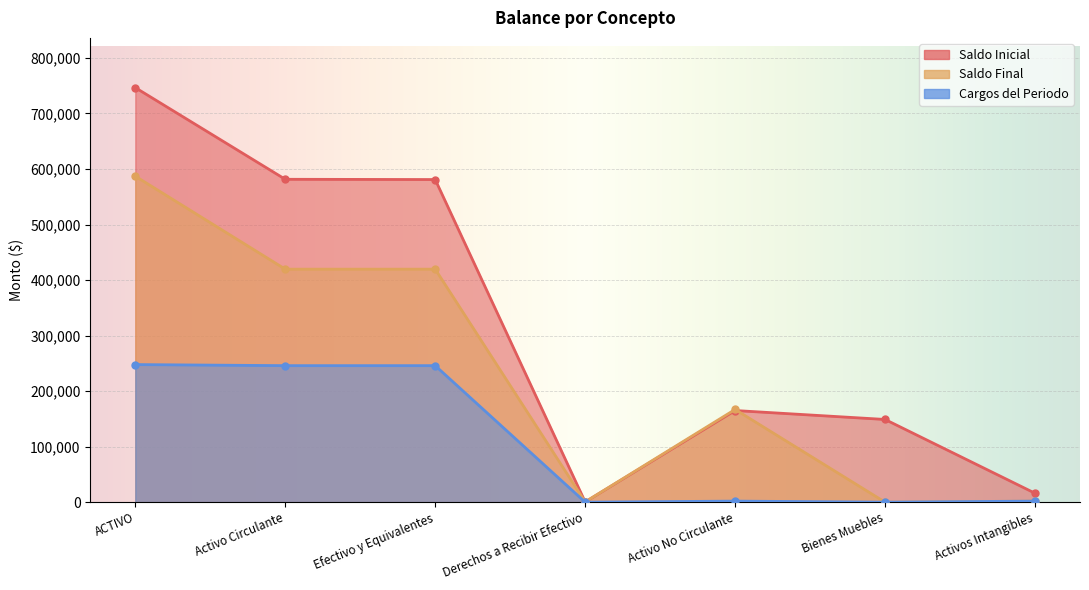

Is it true that Cargos del Periodo equals 245854.2 at Activo Circulante?

True